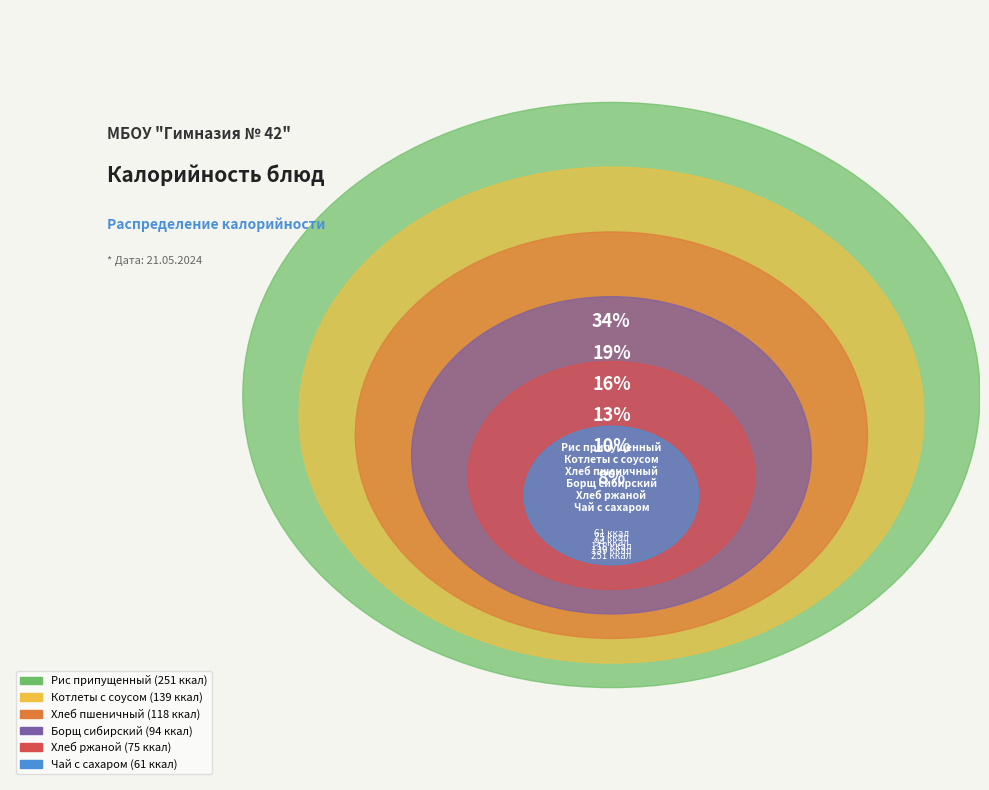

What is the ratio of the value at Рис припущенный to the value at Котлеты с соусом?

1.8